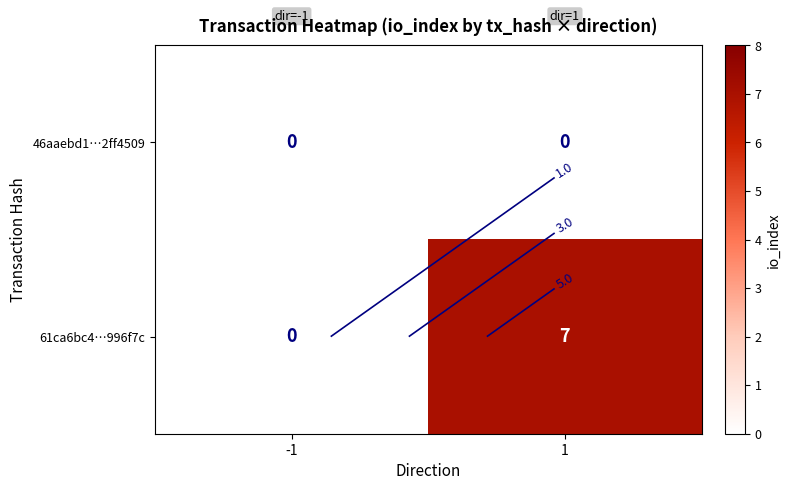

Which label corresponds to the smallest value in the chart?

-1